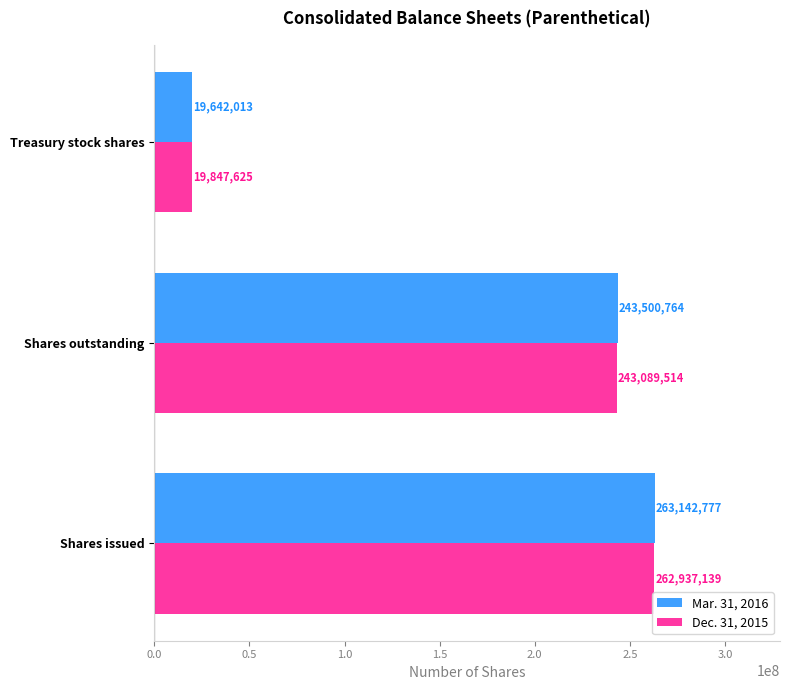

At which label is Mar. 31, 2016 closest to 141392395?

Shares outstanding